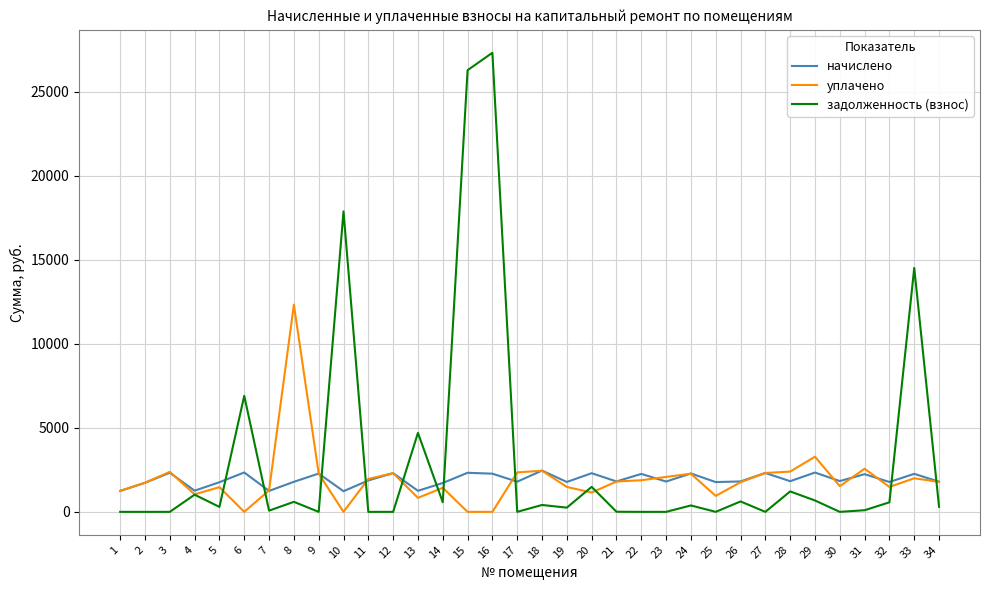

What is the total value across all series at 10?

19119.9